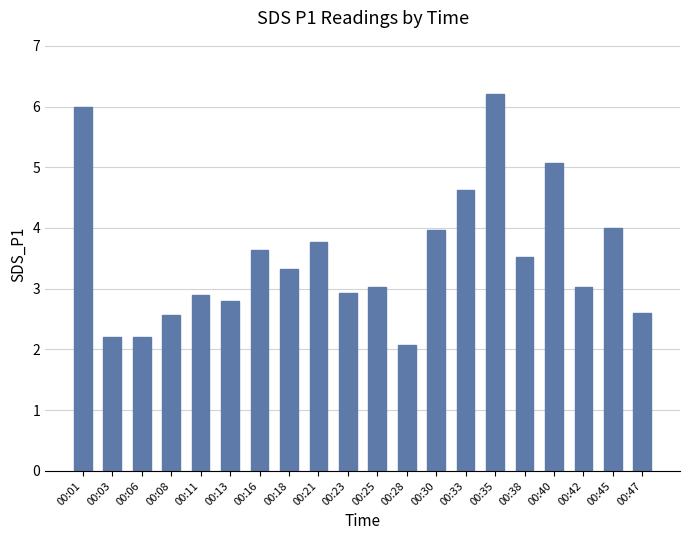

What is the sum of the values at 00:35 and 00:38?

9.7